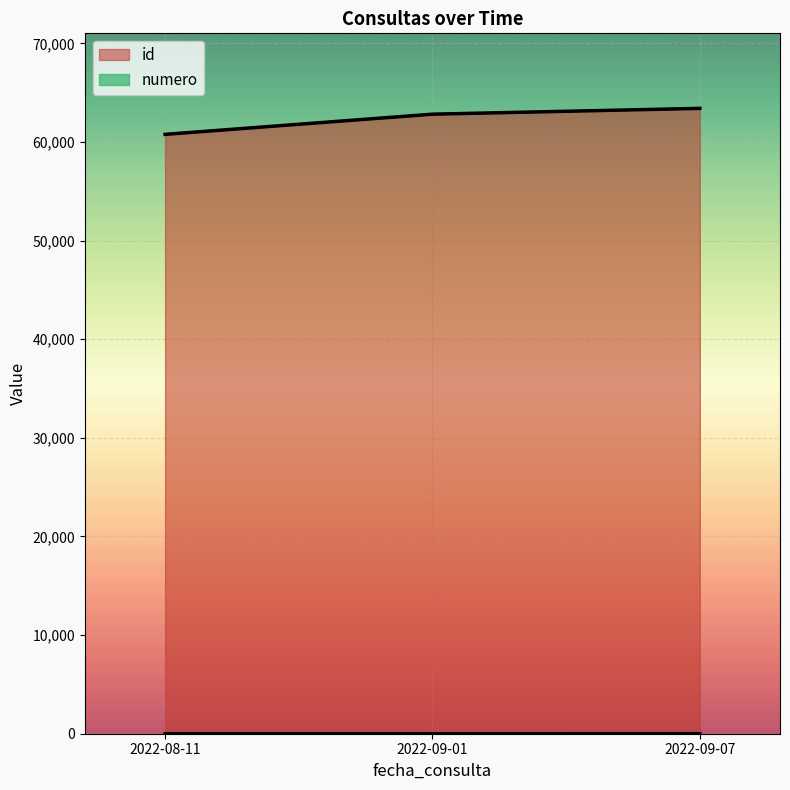

How many lines are shown in the chart?

2